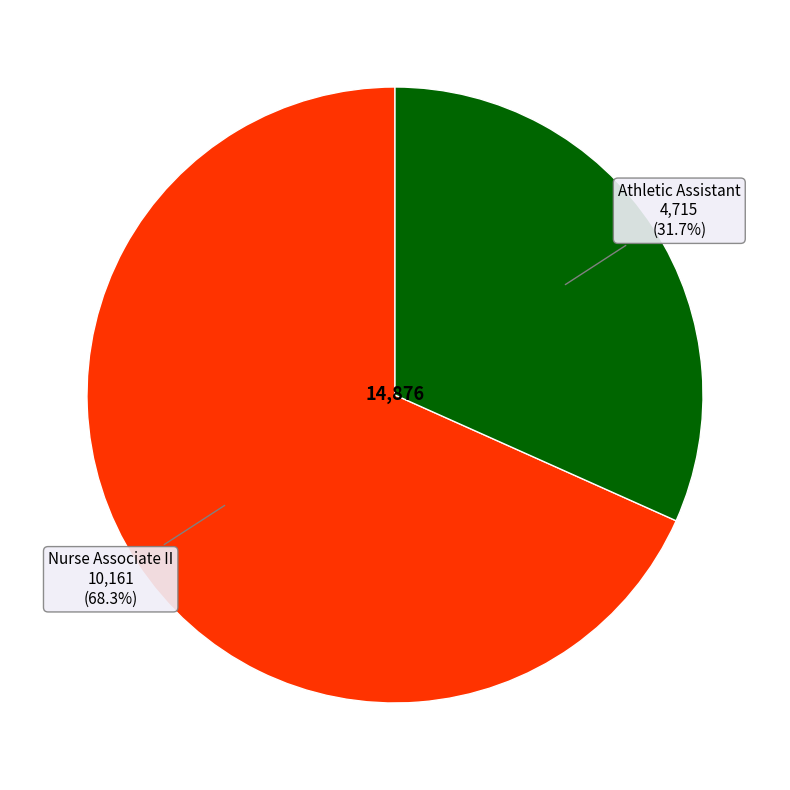

Does any single category account for the majority?

Yes